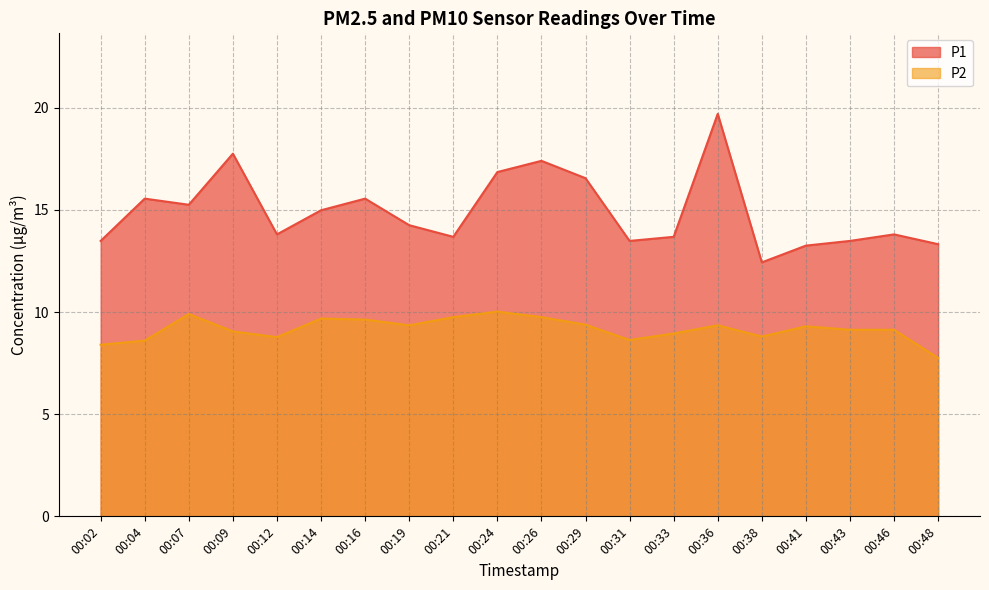

What is the maximum value shown in the chart?

19.7